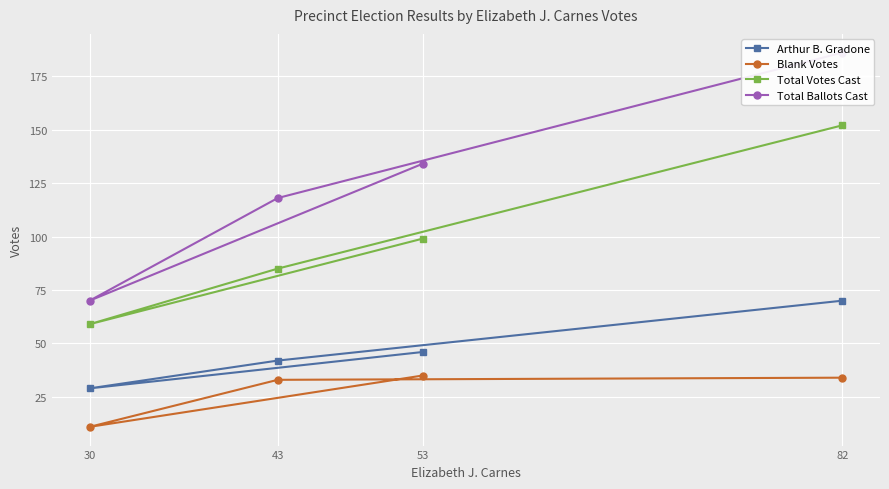

What is the label of the 3rd point from the right?

43